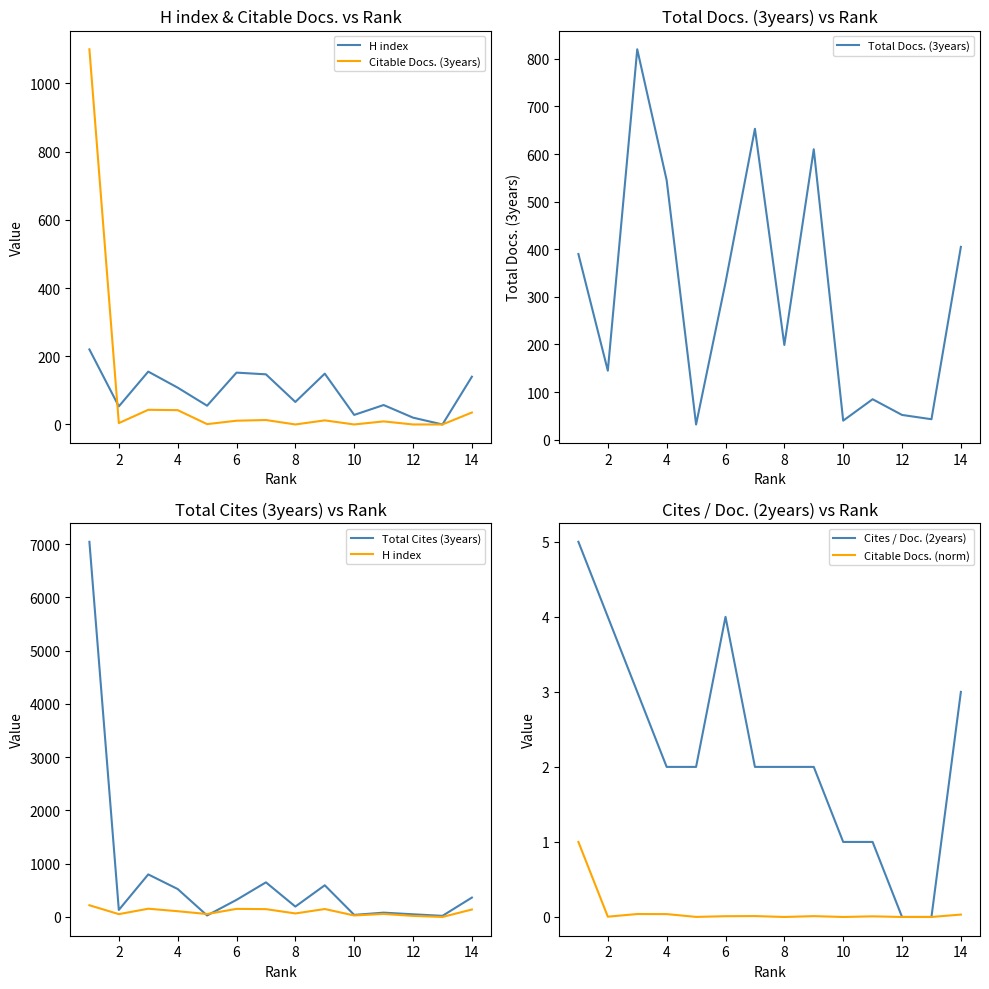

The Citable Docs. (norm) series shows -0.5 at 8. True or false?

False